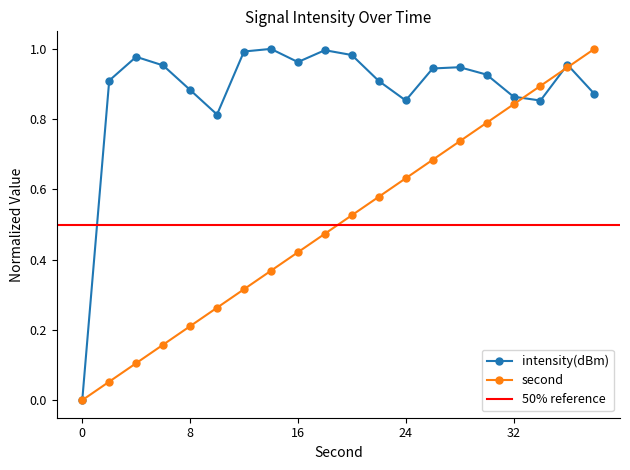

How many values in the intensity(dBm) series exceed 0?

19